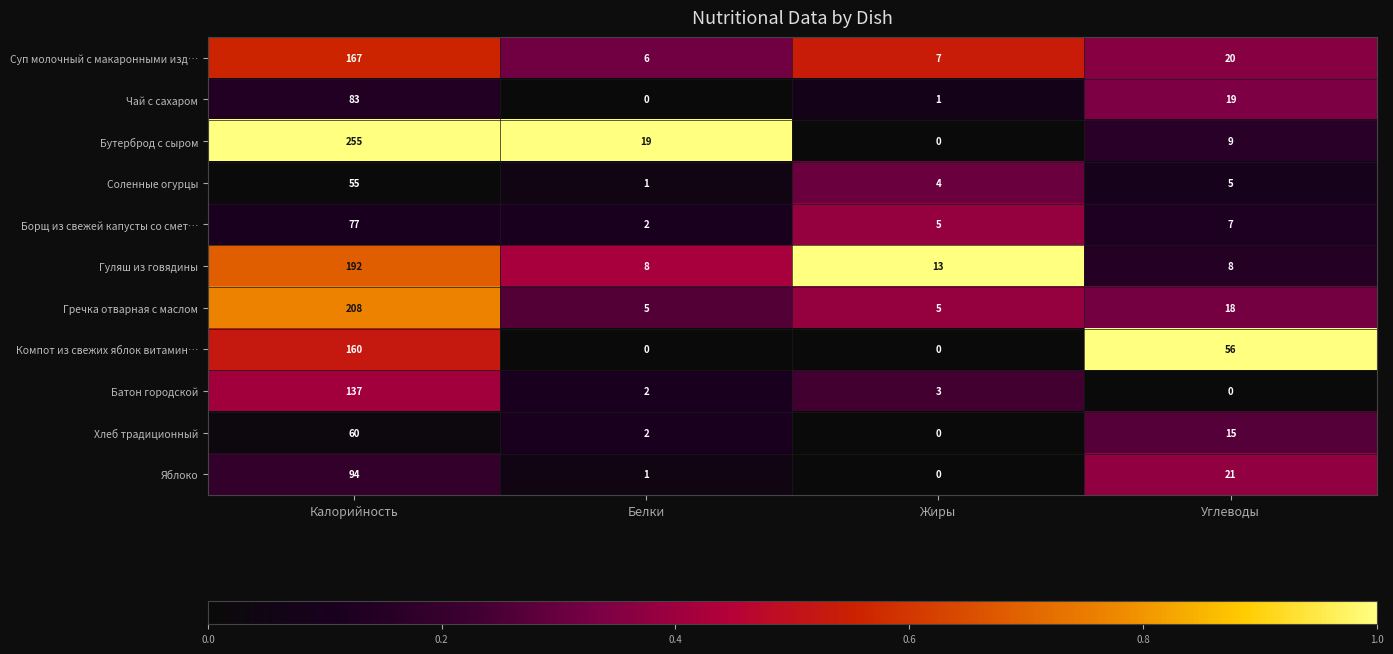

Which series has the largest range (max minus min)?

Бутерброд с сыром